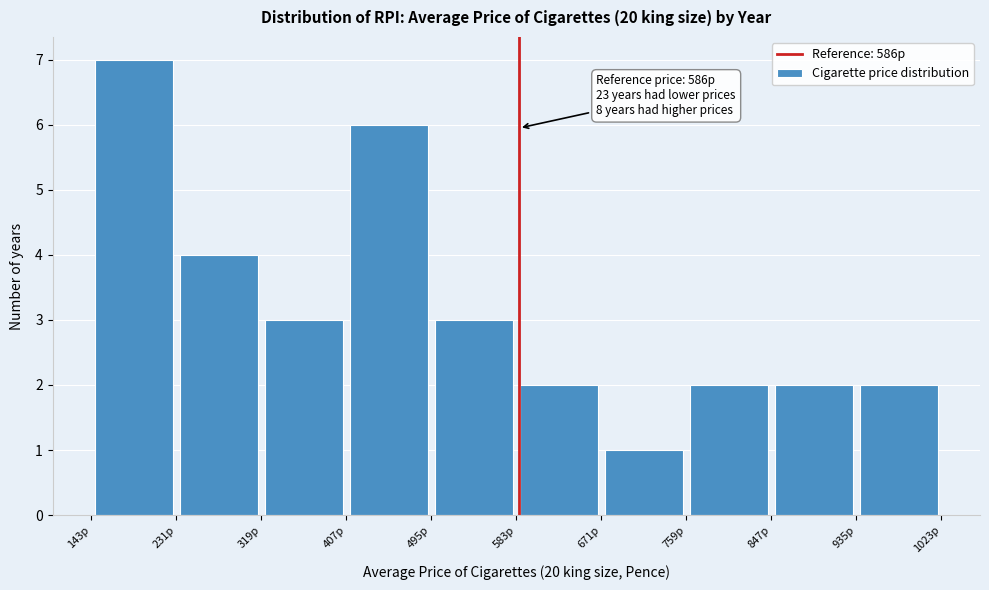

Over which range of the x-axis is the bar tallest?

143 to 231